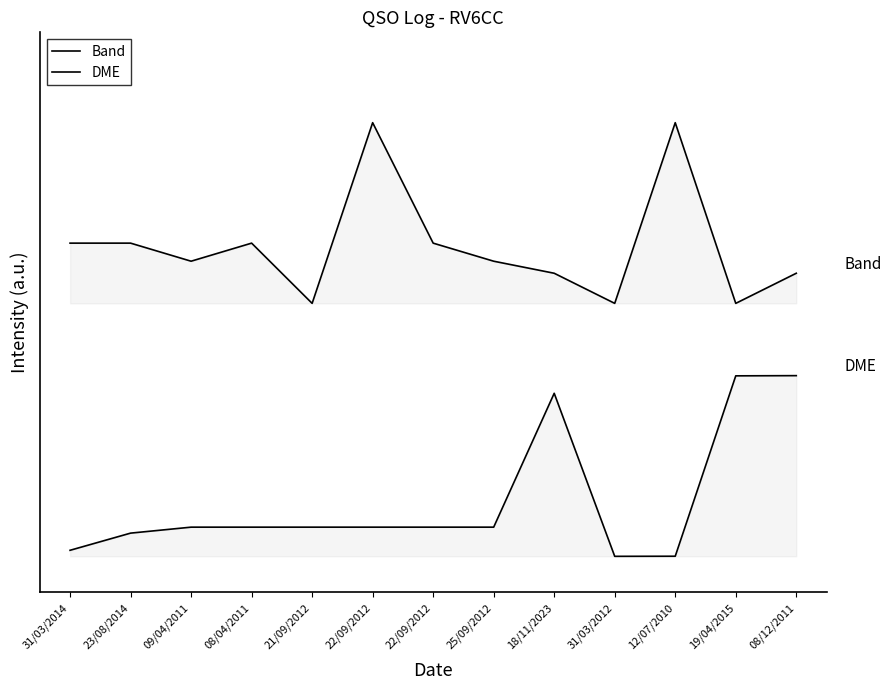

What are all the series names shown in the legend?

Band, DME